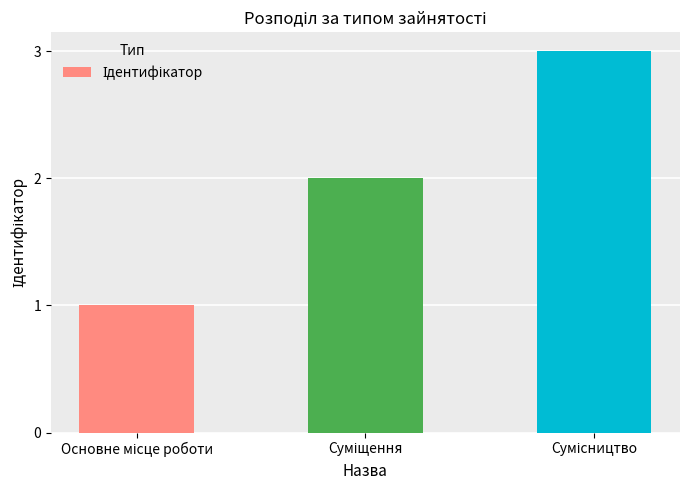

What is the sum of all values?

6